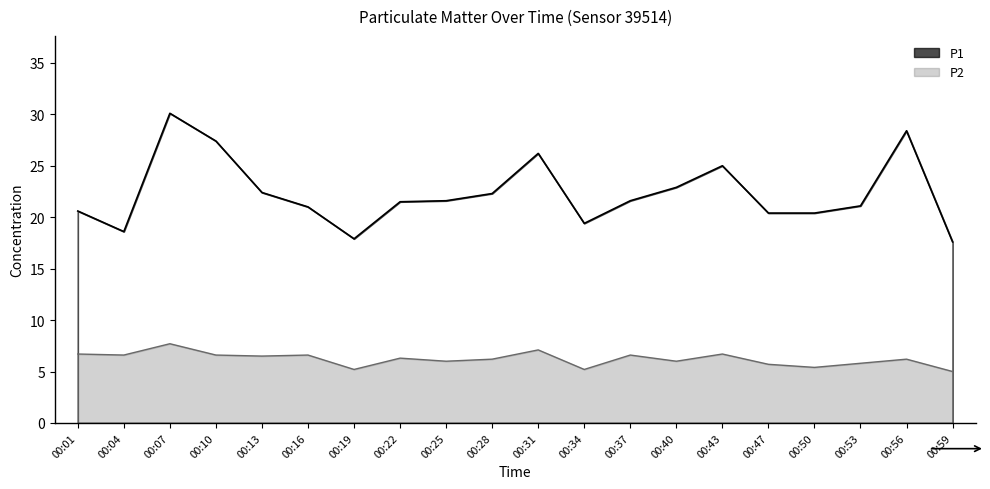

Reading left to right, transcribe all the data shown in this chart.

P1: 00:01=20.6	00:04=18.6	00:07=30.1	00:10=27.4	00:13=22.4	00:16=21.0	00:19=17.9	00:22=21.5	00:25=21.6	00:28=22.3	00:31=26.2	00:34=19.4	00:37=21.6	00:40=22.9	00:43=25.0	00:47=20.4	00:50=20.4	00:53=21.1	00:56=28.4	00:59=17.6
P2: 00:01=6.7	00:04=6.6	00:07=7.7	00:10=6.6	00:13=6.5	00:16=6.6	00:19=5.2	00:22=6.3	00:25=6.0	00:28=6.2	00:31=7.1	00:34=5.2	00:37=6.6	00:40=6.0	00:43=6.7	00:47=5.7	00:50=5.4	00:53=5.8	00:56=6.2	00:59=5.0